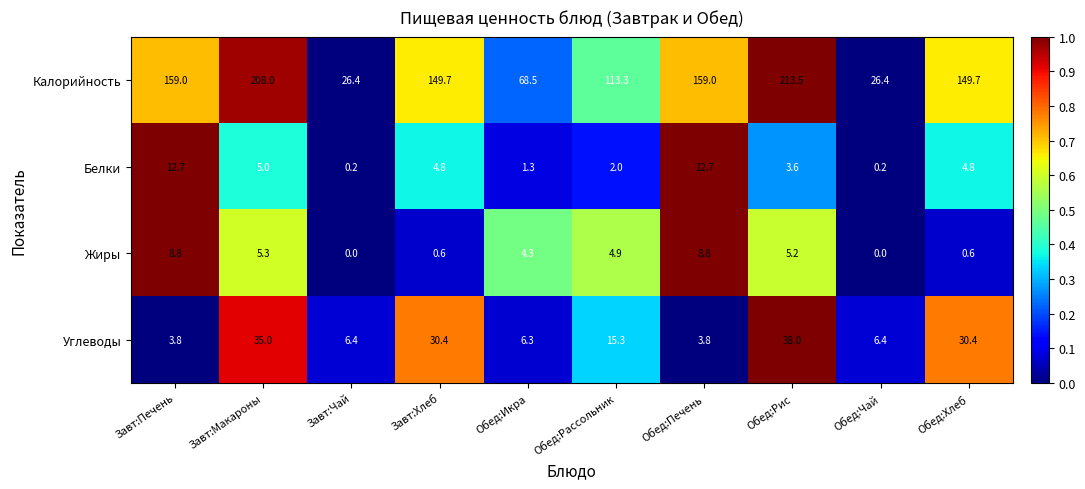

How many series are shown in this chart?

4